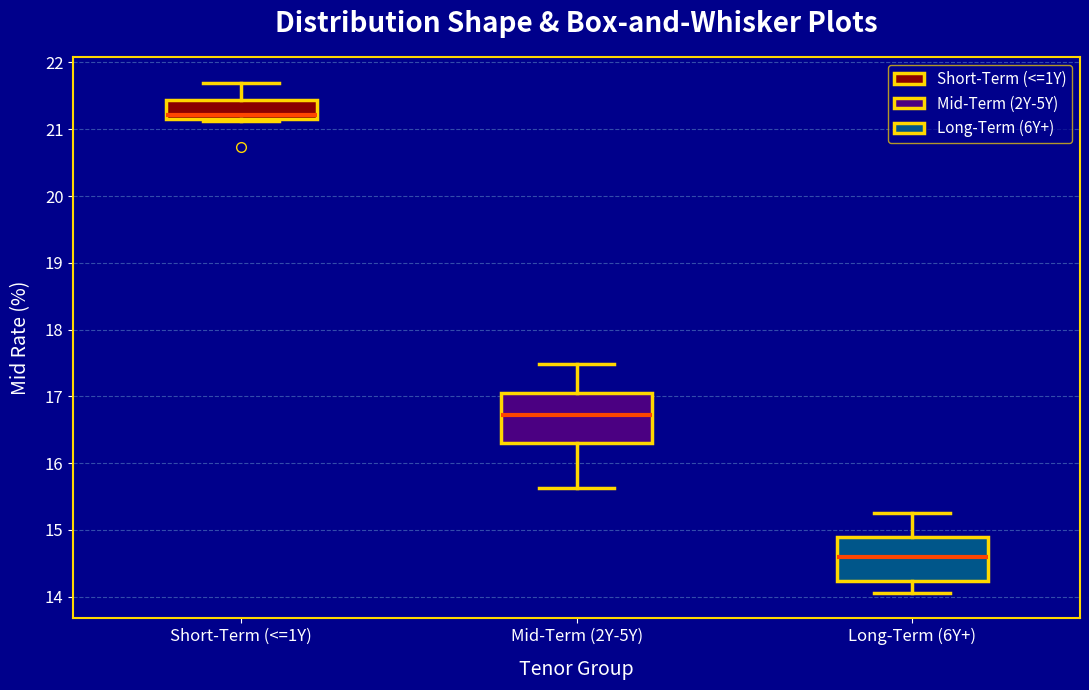

Reading left to right, read every box against the y-axis: the position of its median line, the range the box covers, and the ends of its whiskers. The values are not printed on the chart, so give them approximately, as read against the axis.

Short-Term (<=1Y): median 21.2 (just above the box's lower edge), box 21.2 to 21.4, whiskers 21.1 to 21.7
Mid-Term (2Y-5Y): median 16.7, box 16.3 to 17.0, whiskers 15.6 to 17.5
Long-Term (6Y+): median 14.6, box 14.2 to 14.9, whiskers 14.1 to 15.3